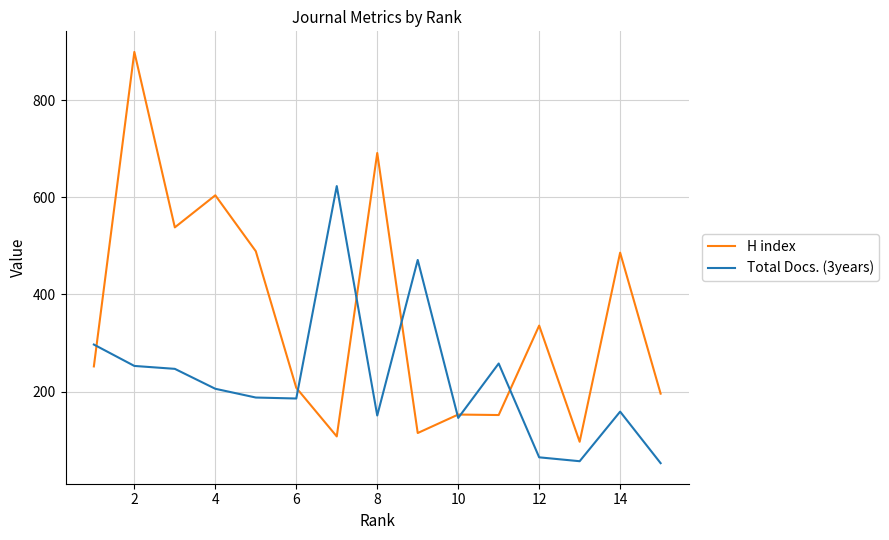

Which series has the largest range (max minus min)?

H index